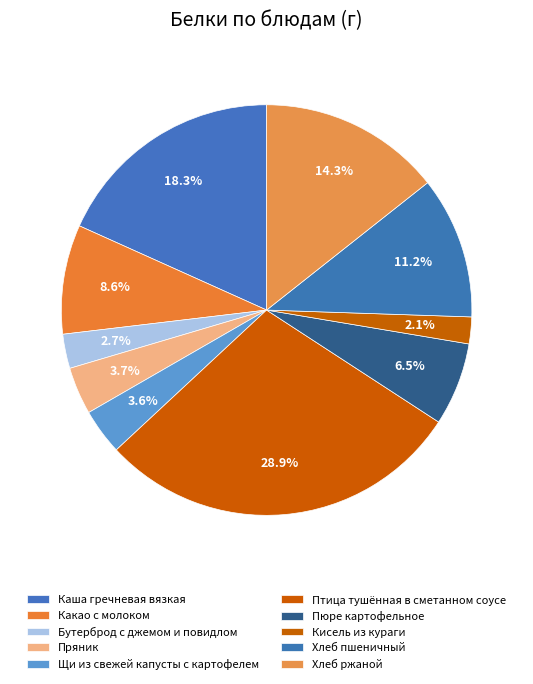

Count the number of slices in the pie.

10